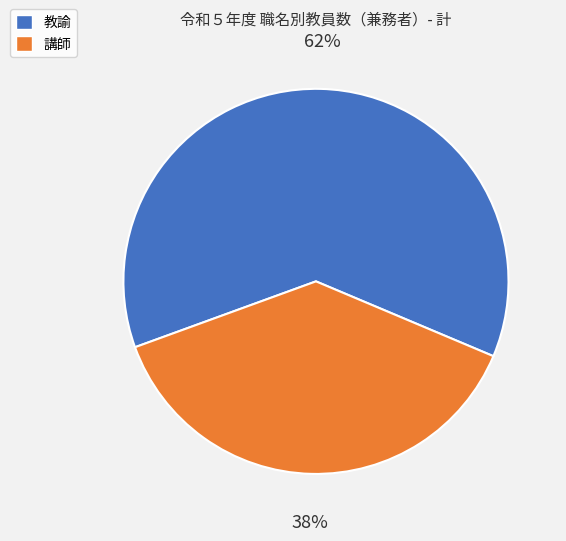

What is the ratio of the value at 教諭 to the value at 講師?

1.6